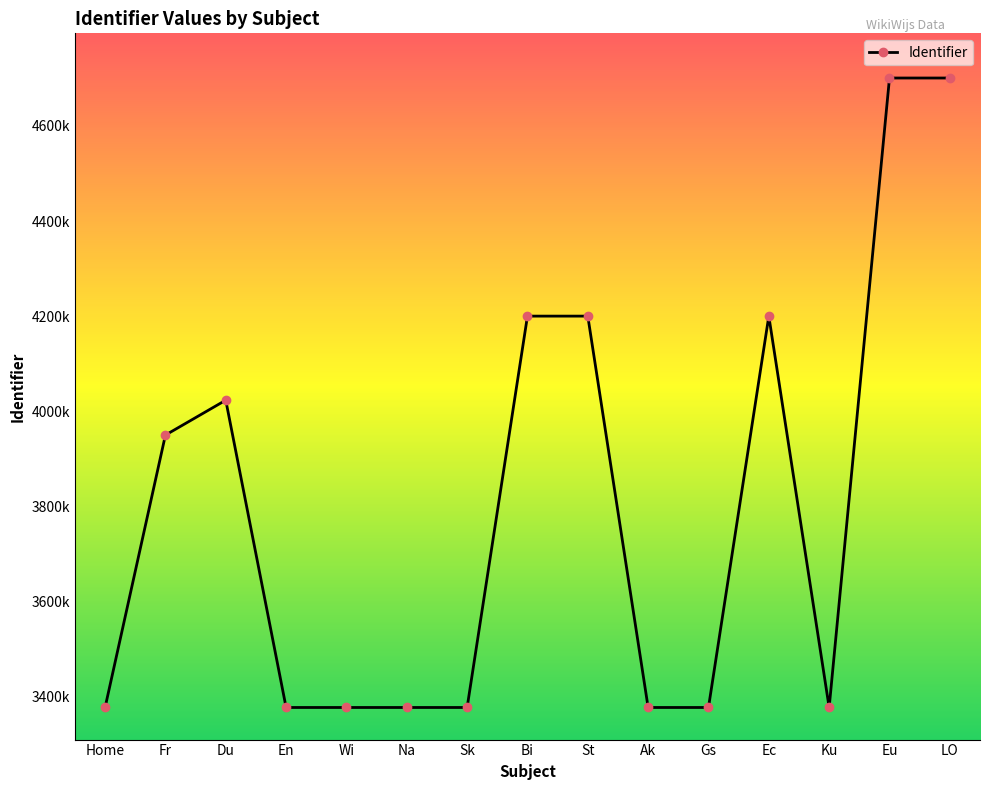

Does the chart have visible grid lines?

No